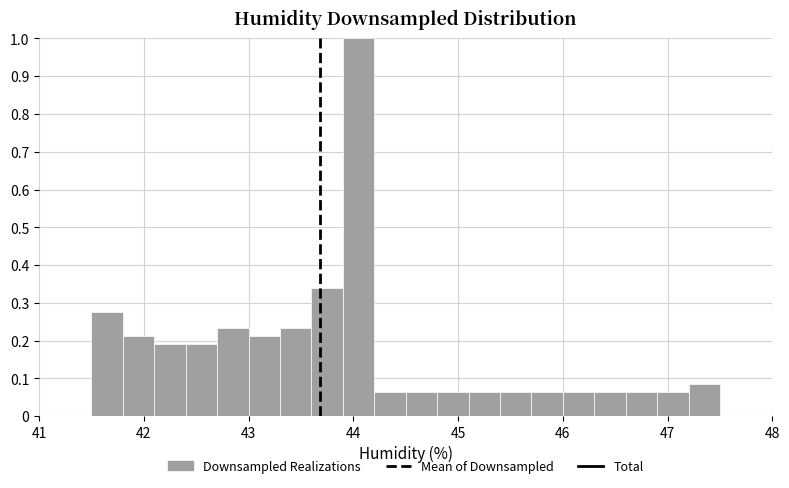

Around what value on the x-axis is the tallest bar? Give the approximate position of its centre, as read against the axis.

44.1